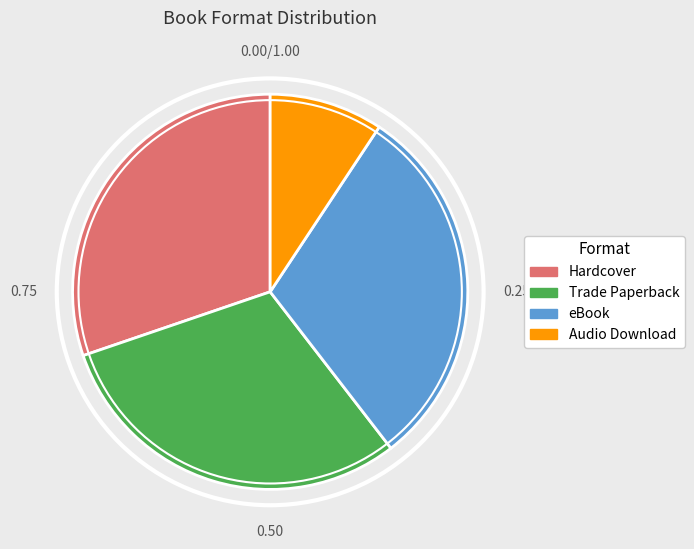

What is the smallest slice in the pie chart?

Audio Download